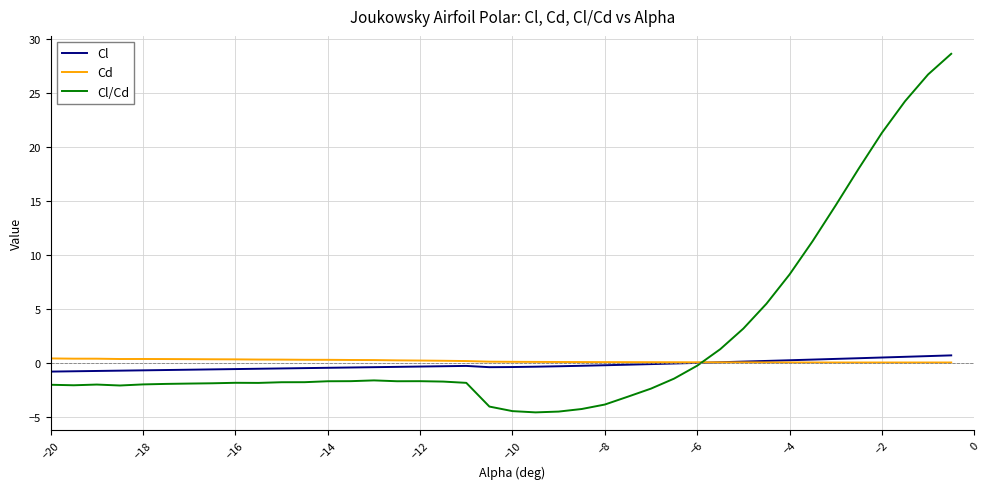

What are all the series names shown in the legend?

Cl, Cd, Cl/Cd